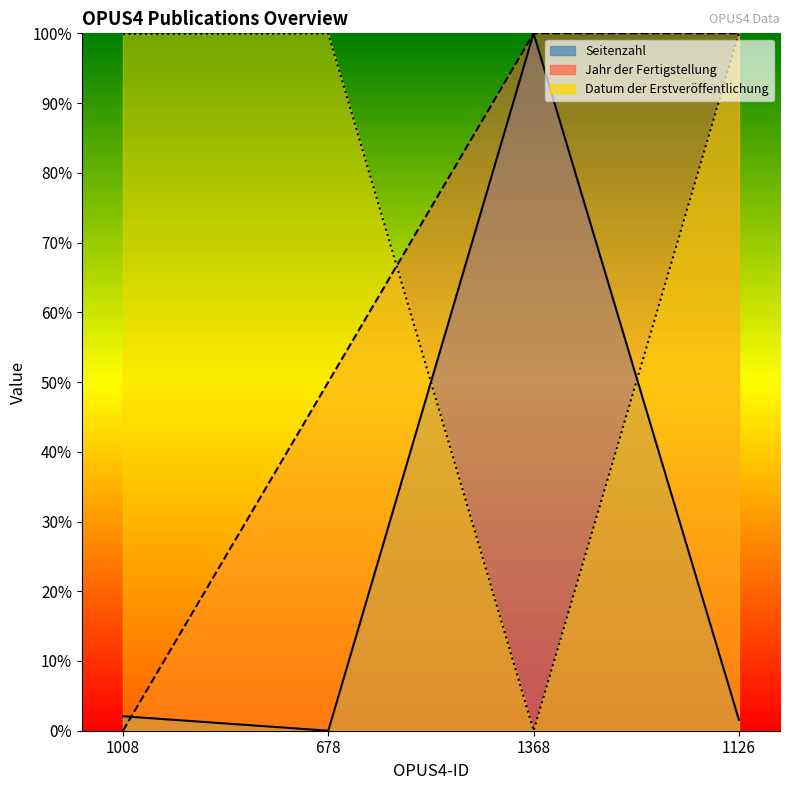

Where is Datum der Erstveröffentlichung nearest to the value 50?

1008